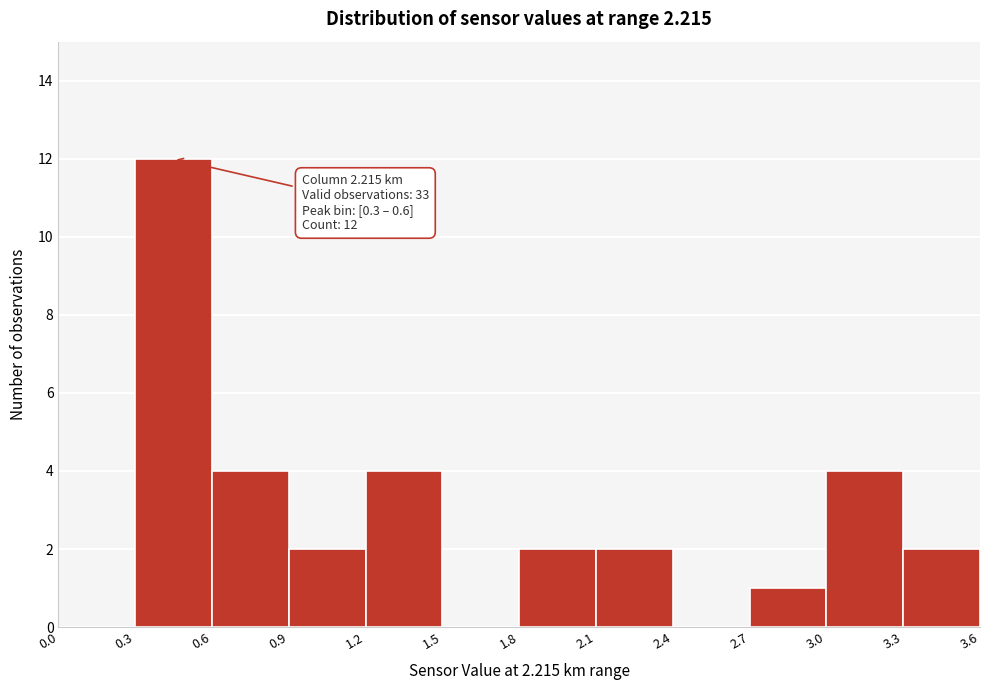

Over which range of the x-axis is the bar tallest?

0.3 to 0.6